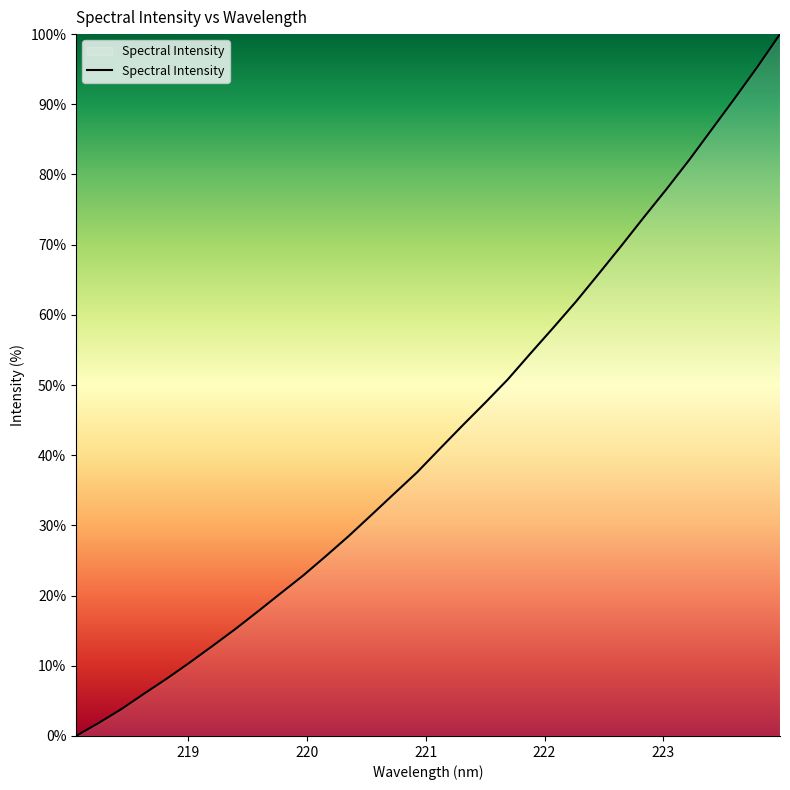

What is the greatest value displayed?

100.0